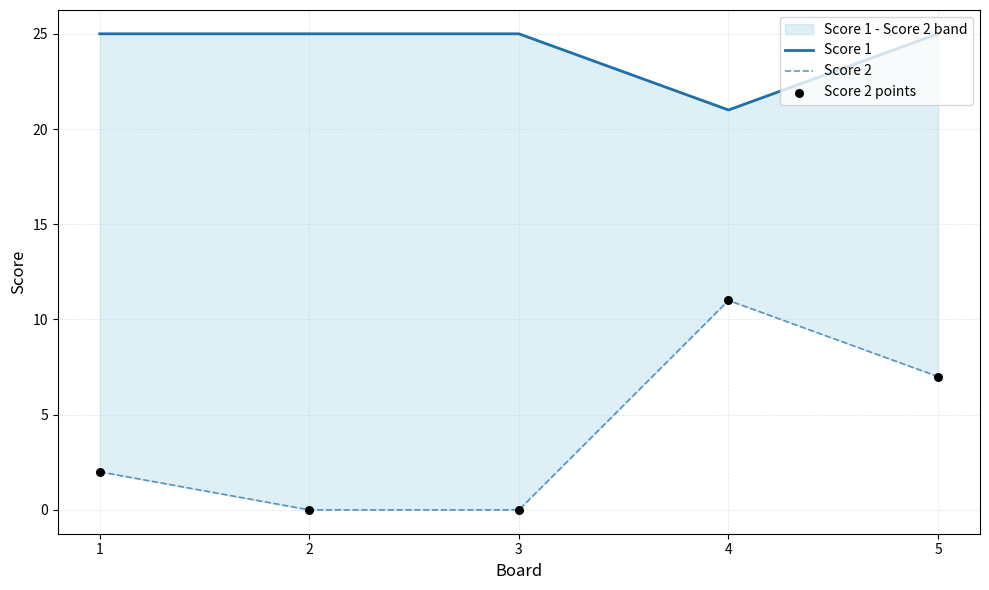

What are all the series names shown in the legend?

Score 1, Score 2, Score 2 points